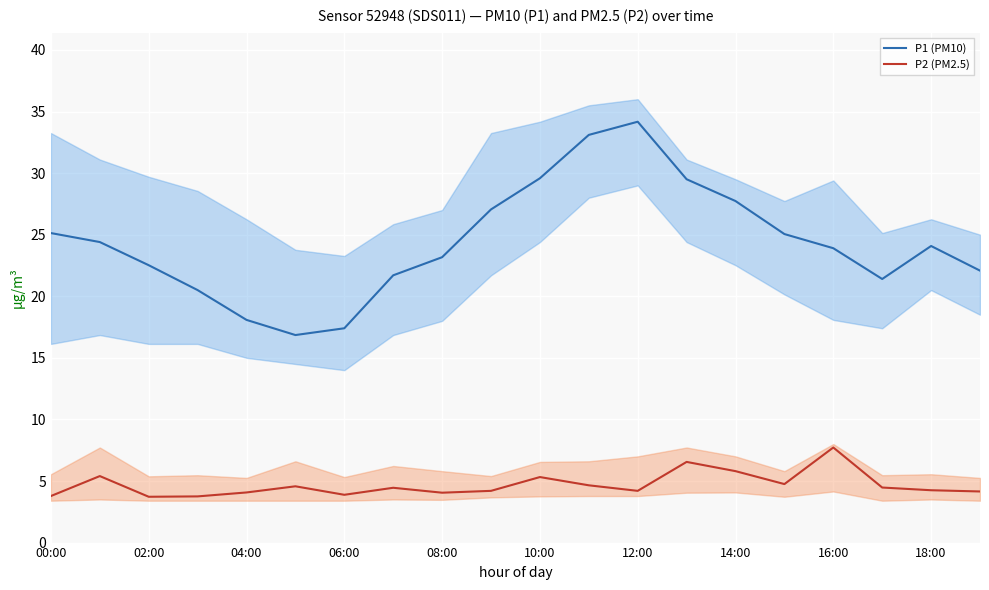

What is the highest value of the P2 (PM2.5) series?

7.7